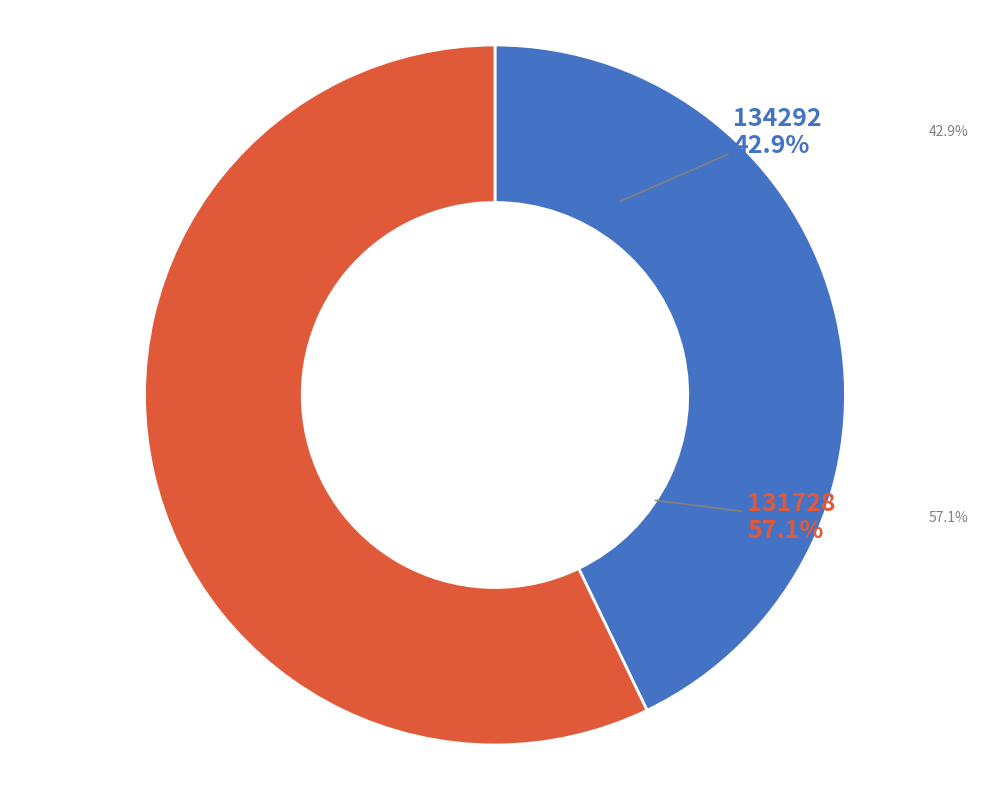

What is the ratio of the value at 134292 to the value at 131728?

0.8